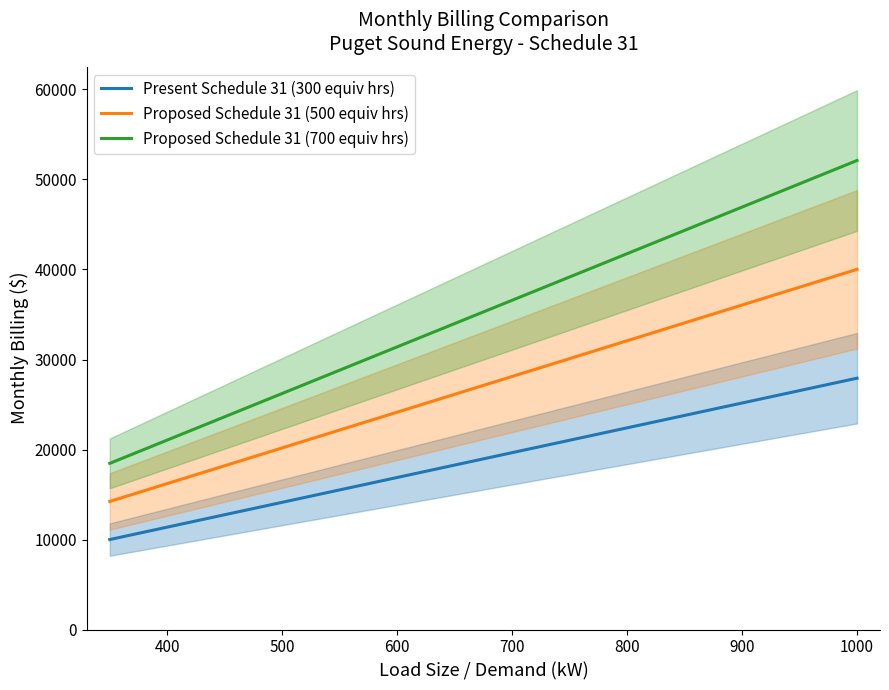

Reading right to left, what are all the values shown in this chart?

Present Schedule 31 (300 equiv hrs): 27923.5	22407.5	19649.5	16891.5	14133.6	11375.6	9996.6
Proposed Schedule 31 (500 equiv hrs): 40016.7	32082.1	28114.8	24147.5	20180.2	16212.9	14229.2
Proposed Schedule 31 (700 equiv hrs): 52109.9	41756.6	36580.0	31403.4	26226.8	21050.1	18461.8